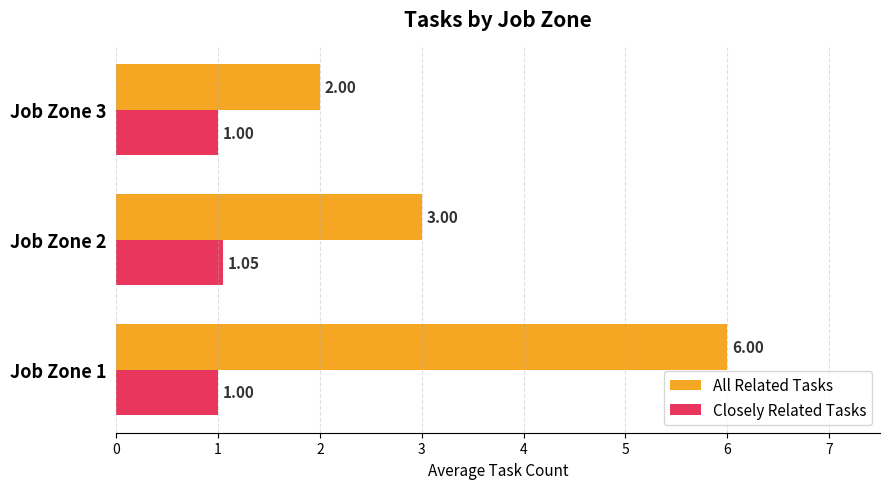

What is the total value across all series at Job Zone 3?

3.0